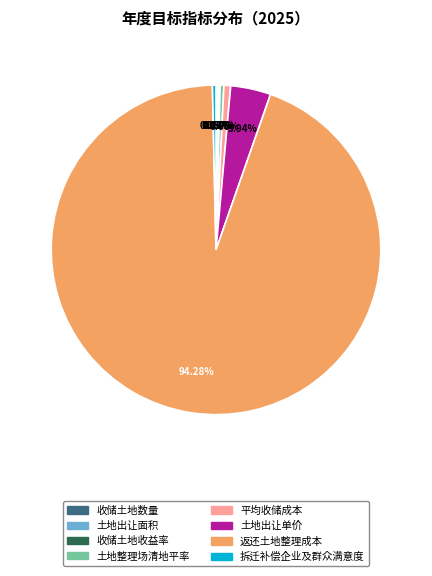

Which category has the biggest portion of the pie?

返还土地整理成本